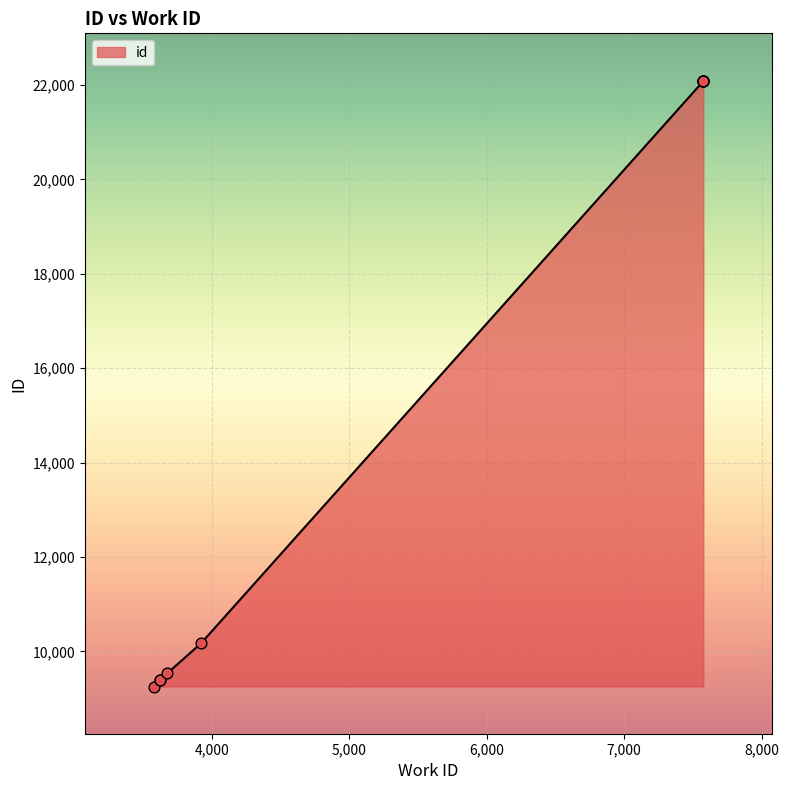

Which has a higher value, 3620 or 7576?

7576